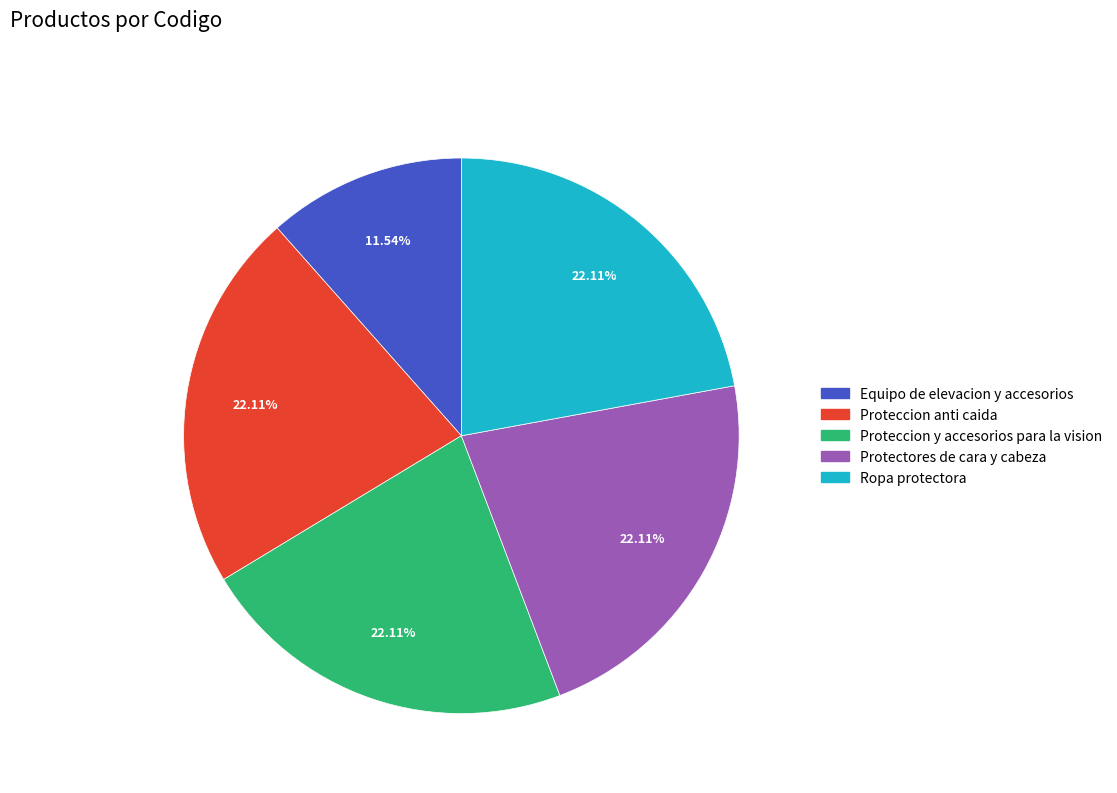

What percentage is the Proteccion anti caida slice, to the nearest percent?

22%